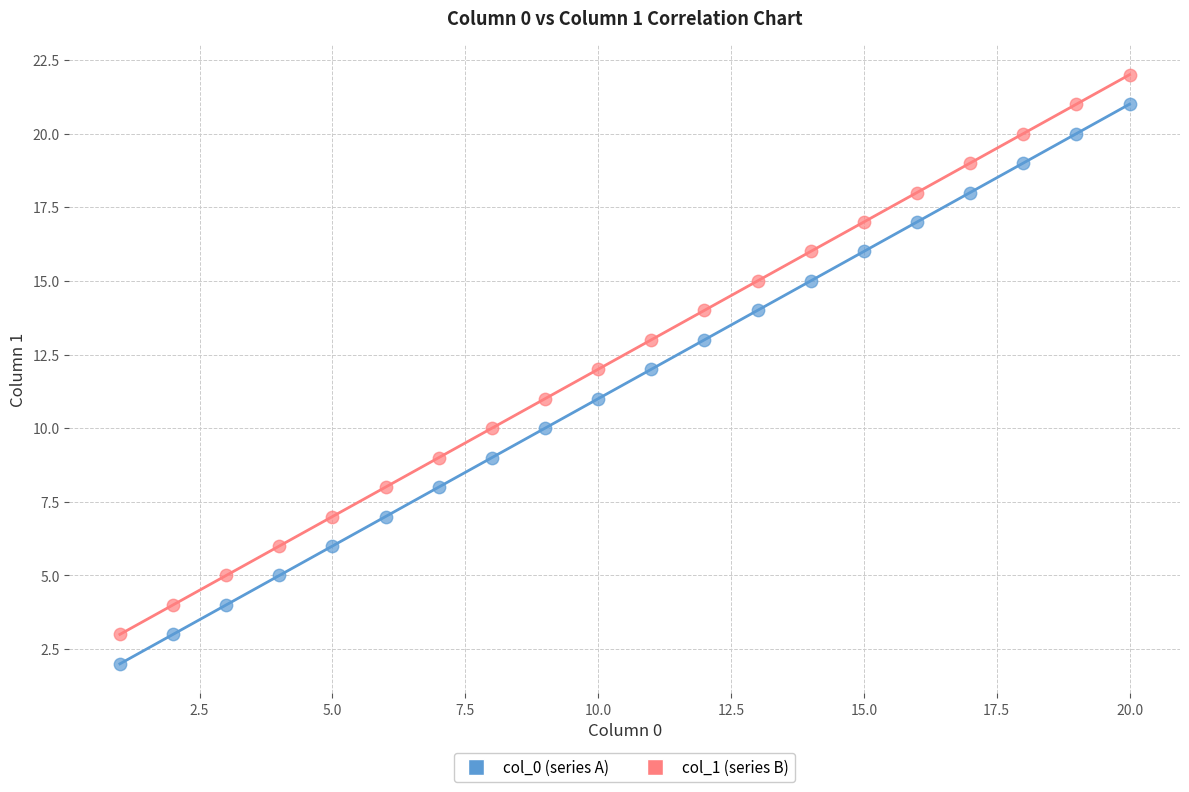

Which series reaches the maximum Y coordinate?

col_1 (series B)